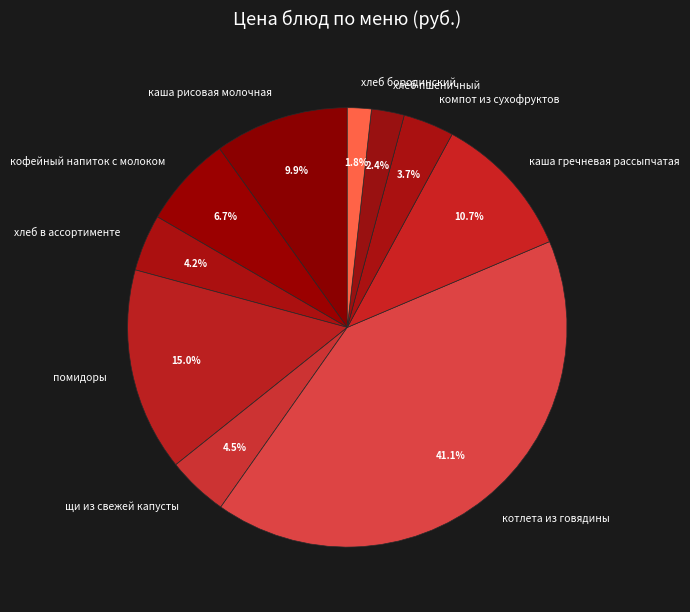

To the nearest percent, what is the difference between the largest and smallest slice percentages?

39%